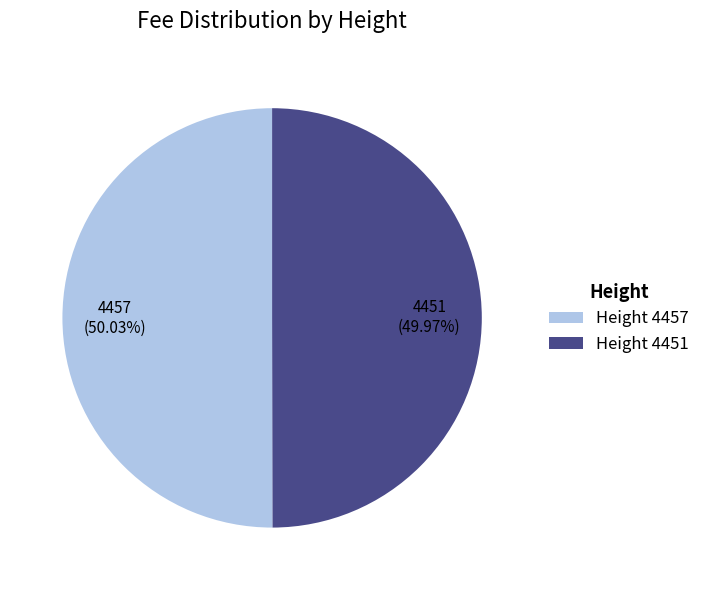

How many slices are in this pie chart?

2